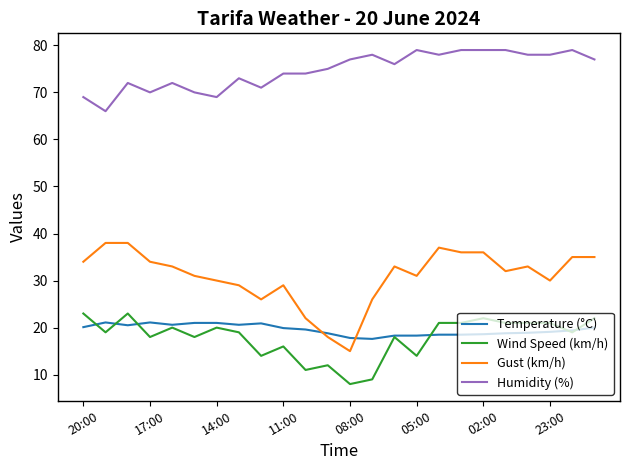

What are all the series names shown in the legend?

Temperature (°C), Wind Speed (km/h), Gust (km/h), Humidity (%)